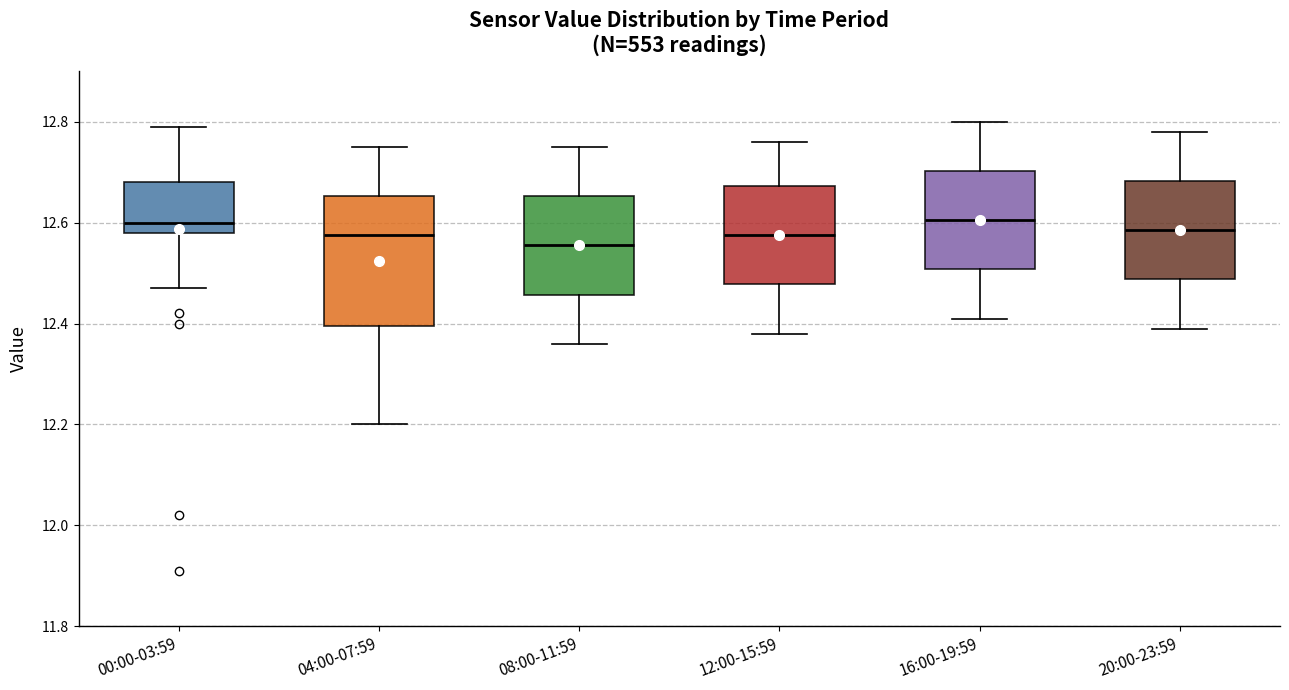

Where does the median line of the box for 00:00-03:59 sit on the y-axis? The values are not printed on the chart, so give them approximately, as read against the axis.

12.60